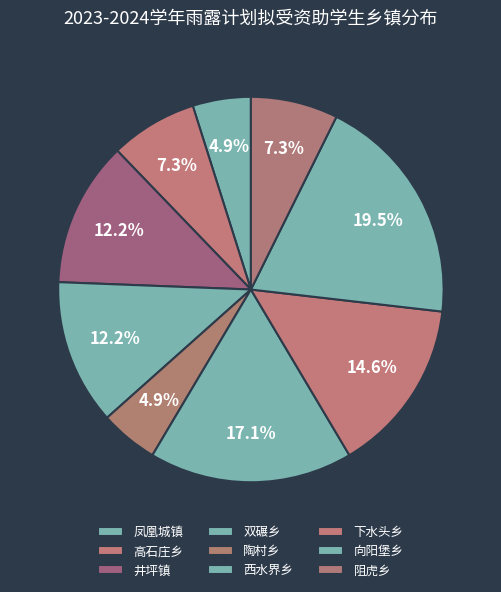

To the nearest percent, what is the combined percentage of 凤凰城镇 and 向阳堡乡?

24%